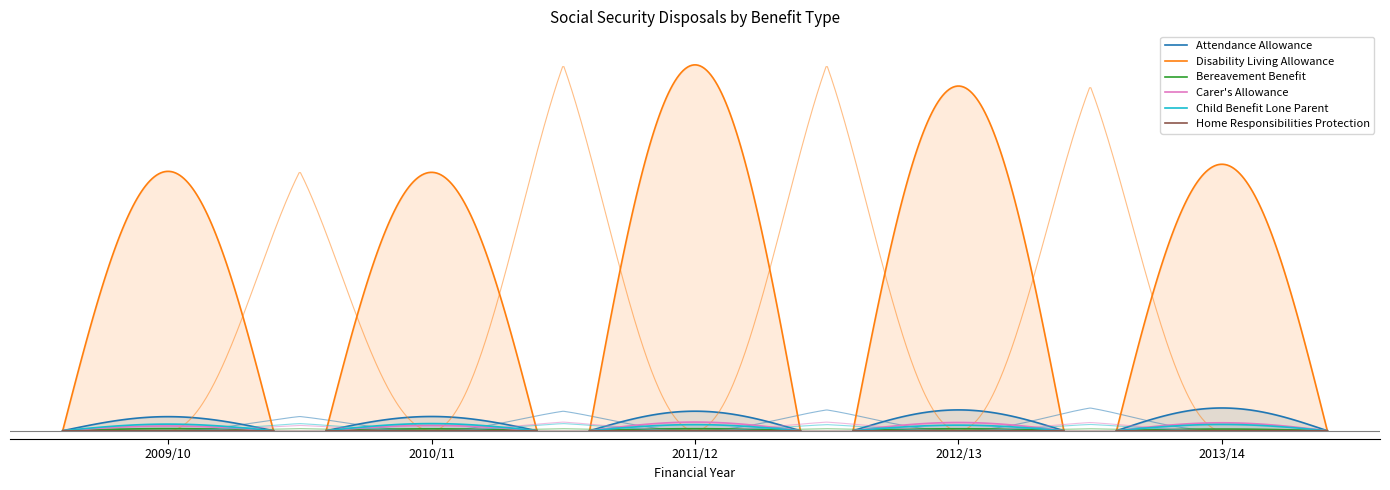

In Carer's Allowance, how many points are higher than both neighbors (excluding endpoints)?

1